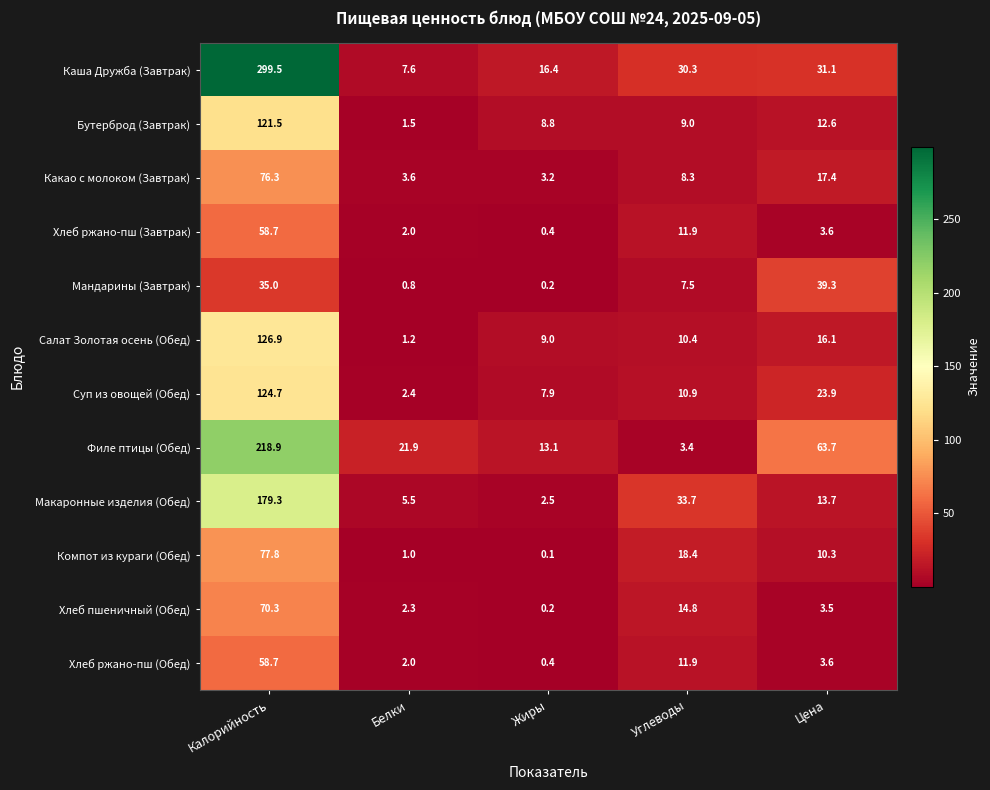

What is the difference between the highest and lowest values at Цена?

60.2